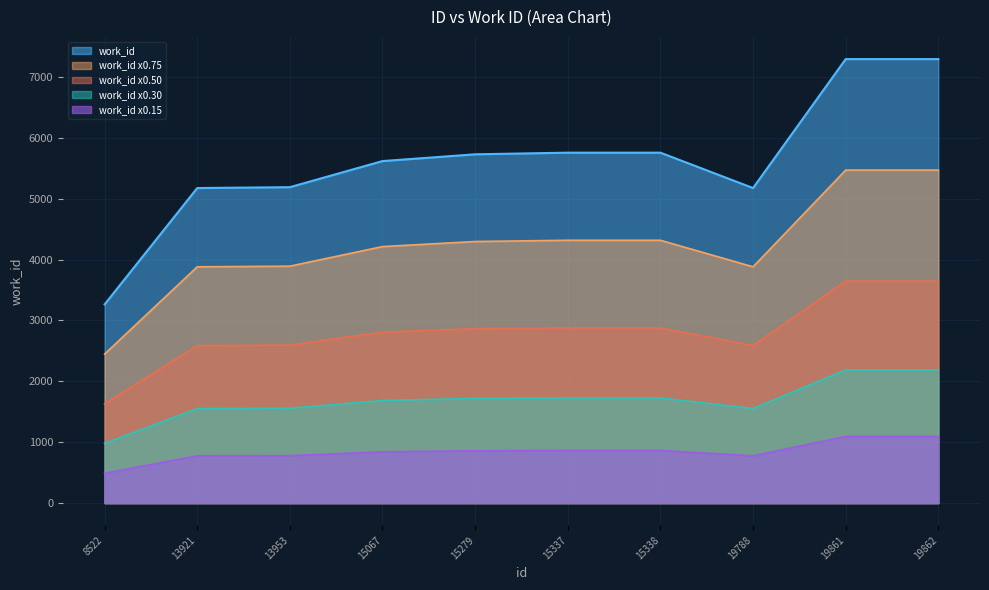

Is the value of work_id x0.30 at 19862 greater than the value of work_id x0.50 at 13921?

No